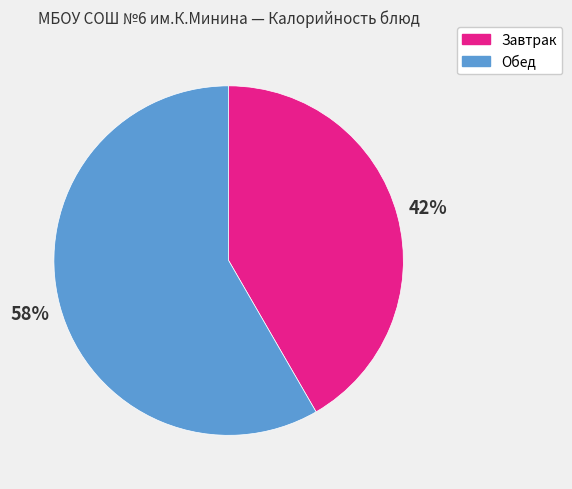

Does any single category account for the majority?

Yes